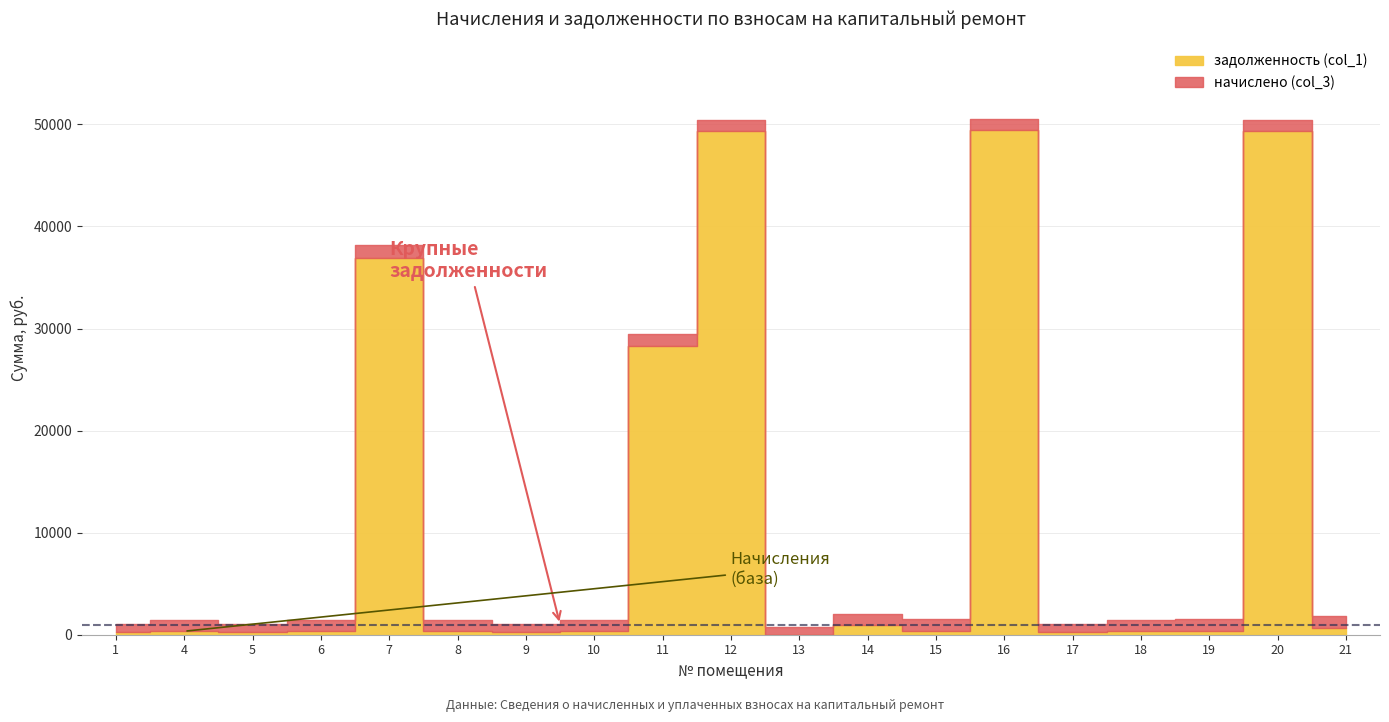

Rank the series by their maximum value, from lowest to highest.

начислено (col_3), задолженность (col_1)